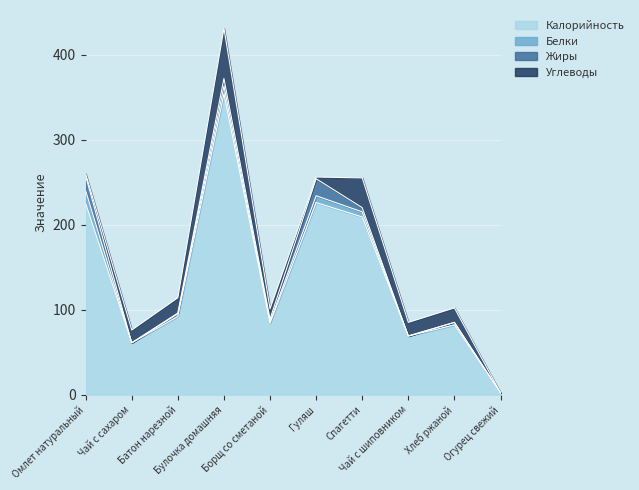

Reading left to right, extract all data points from this chart.

Калорийность: Омлет натуральный=225	Чай с сахаром=61	Батон нарезной=92	Булочка домашняя=354	Борщ со сметаной=84	Гуляш=226	Спагетти=209	Чай с шиповником=69	Хлеб ржаной=82	Огурец свежий=2
Белки: Омлет натуральный=15	Чай с сахаром=0	Батон нарезной=3	Булочка домашняя=9	Борщ со сметаной=2	Гуляш=8	Спагетти=6	Чай с шиповником=0	Хлеб ржаной=3	Огурец свежий=0
Жиры: Омлет натуральный=17	Чай с сахаром=0	Батон нарезной=1	Булочка домашняя=9	Борщ со сметаной=3	Гуляш=20	Спагетти=5	Чай с шиповником=0	Хлеб ржаной=0	Огурец свежий=0
Углеводы: Омлет натуральный=3	Чай с сахаром=15	Батон нарезной=18	Булочка домашняя=59	Борщ со сметаной=12	Гуляш=2	Спагетти=35	Чай с шиповником=16	Хлеб ржаной=17	Огурец свежий=0